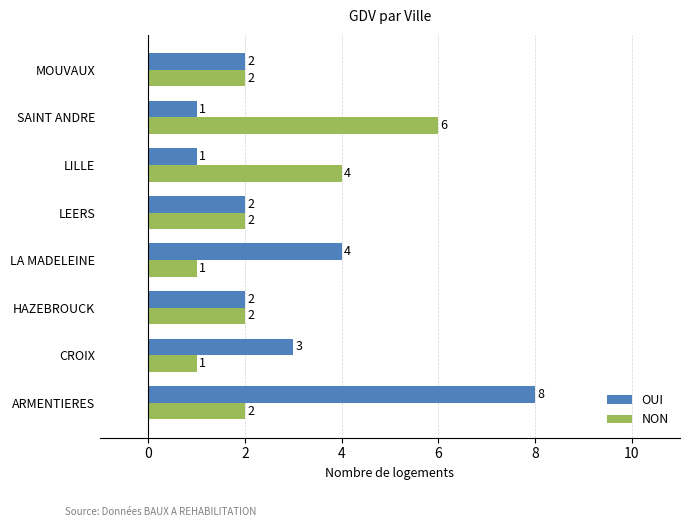

Between LILLE and MOUVAUX, which series saw the biggest shift?

NON